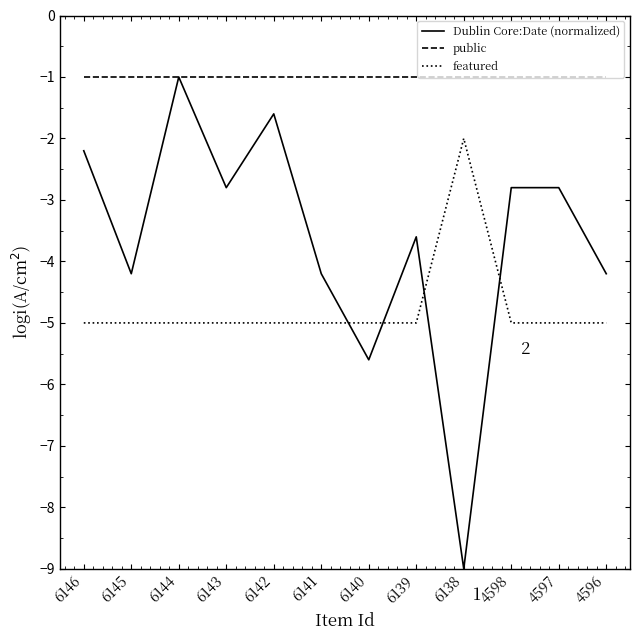

What is the greatest value displayed?

-1.0